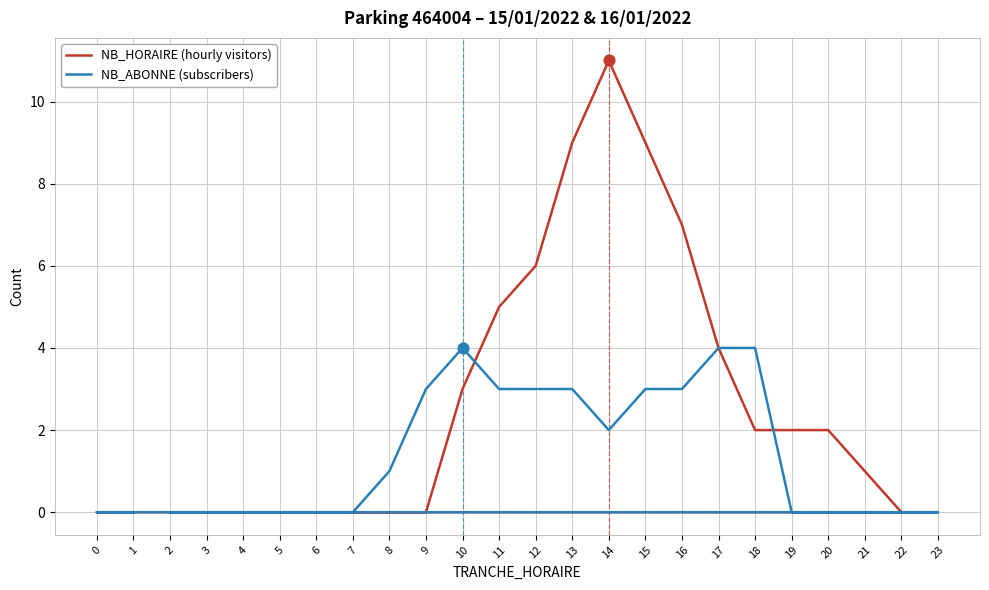

Which series reaches the maximum Y coordinate?

NB_HORAIRE (hourly visitors)